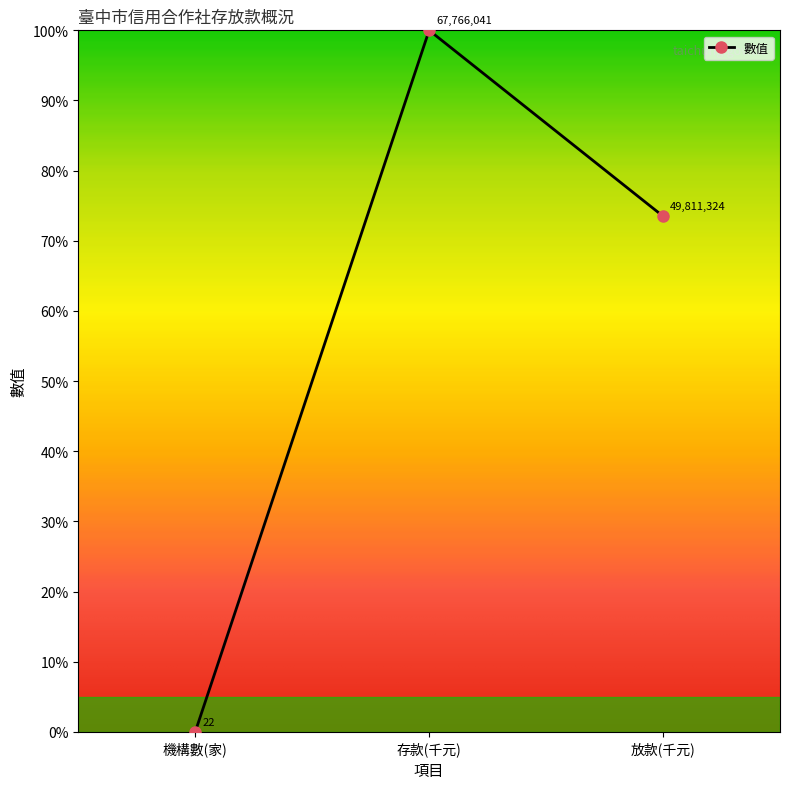

Rank the categories by value from highest to lowest.

存款(千元), 放款(千元), 機構數(家)